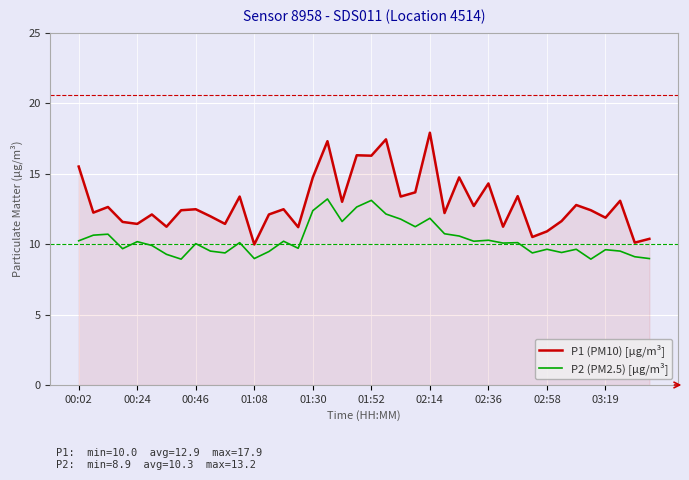

Which series has the largest total across all categories?

P1 (PM10) [µg/m³]